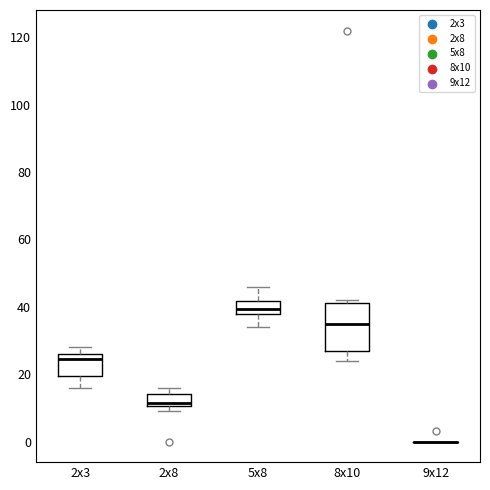

Reading left to right, transcribe this box plot: for each box, give where its median line is, the range the box spans, and where its two whiskers end, as read against the y-axis. The values are not printed on the chart, so give them approximately, as read against the axis.

2x3: median 24, box 20 to 26, whiskers 16 to 28
2x8: median 12, box 10 to 14, whiskers 10 (just below the box's lower edge) to 16
5x8: median 40, box 38 to 42, whiskers 34 to 46
8x10: median 36, box 28 to 42, whiskers 24 to 42 (just above the box's upper edge)
9x12: box collapsed to a line at 0, whiskers 0 to 0